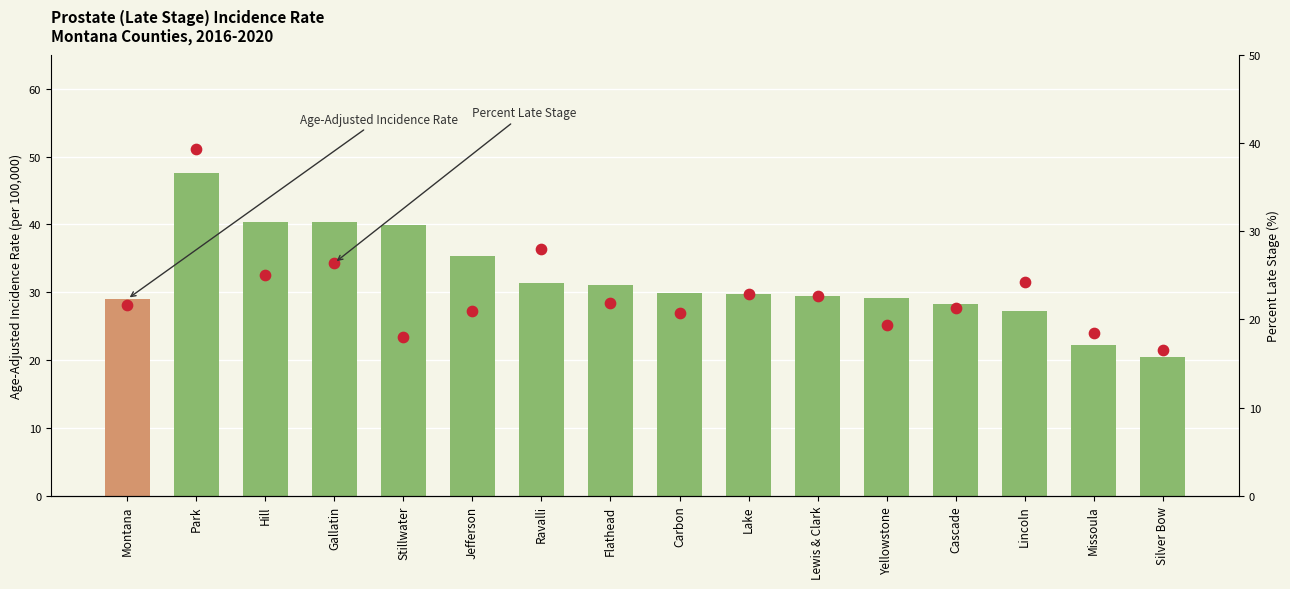

At how many categories does at least one series exceed 26?

14